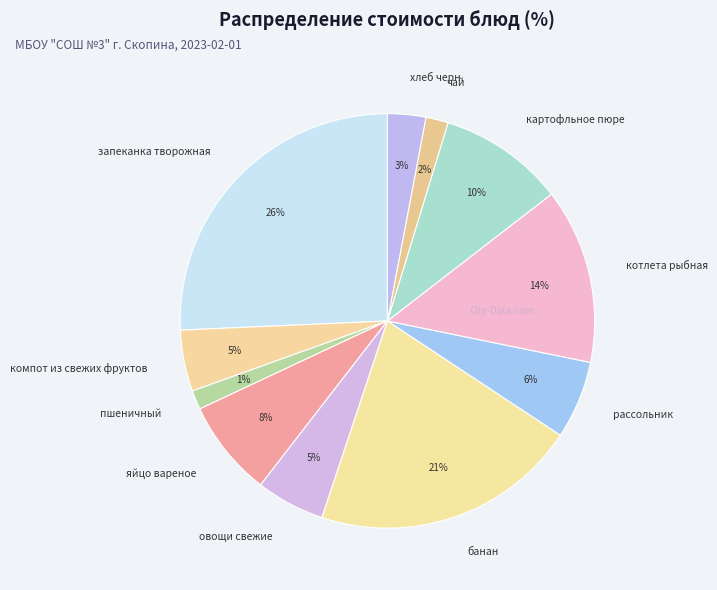

Between компот из свежих фруктов and картофльное пюре, which is larger?

картофльное пюре